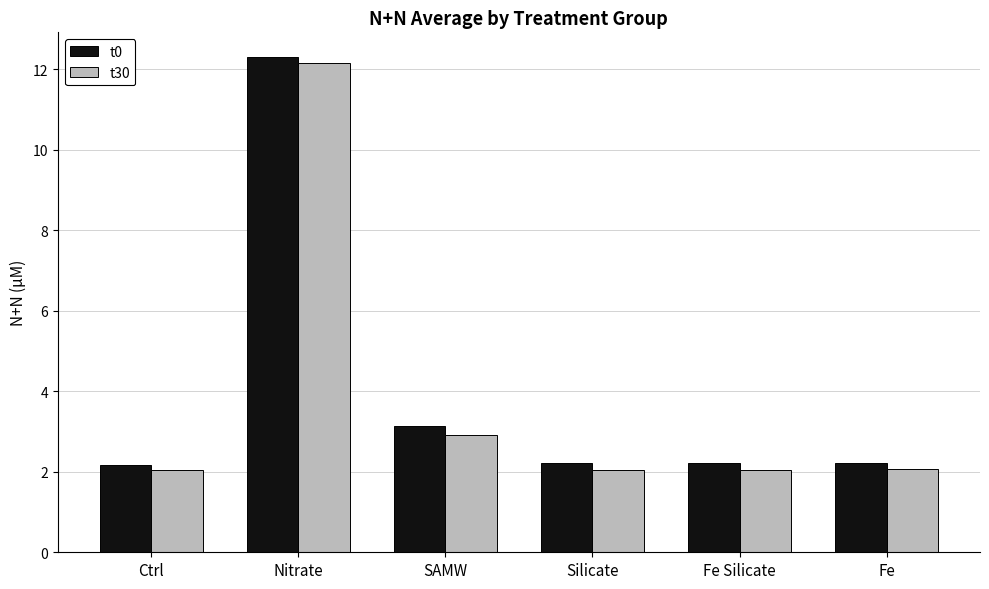

Which category has the highest value in the t30 series?

Nitrate